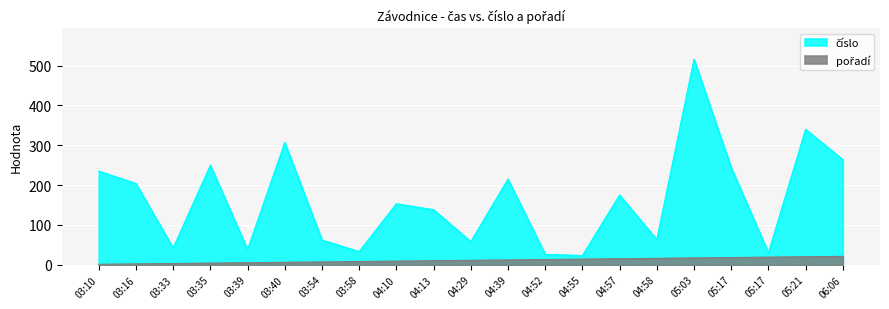

Which label corresponds to the smallest value in the chart?

03:10